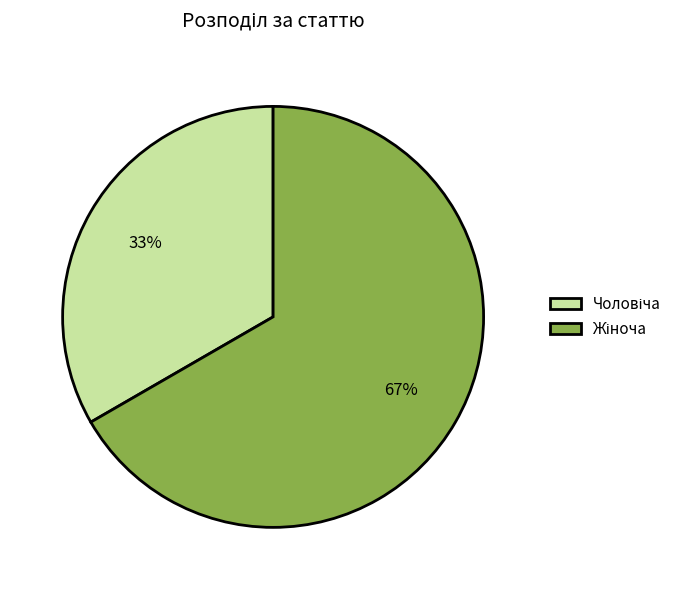

To the nearest percent, what is the average slice percentage?

50%